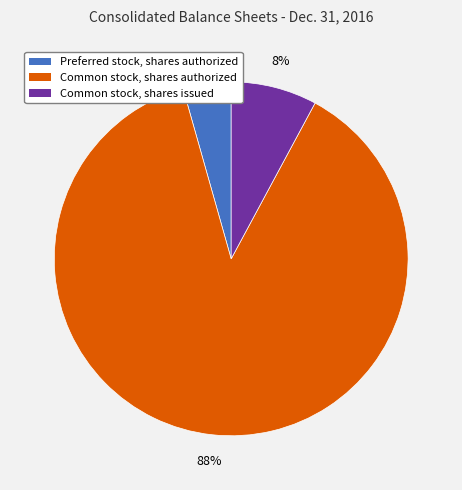

Which category has the biggest portion of the pie?

Common stock, shares authorized